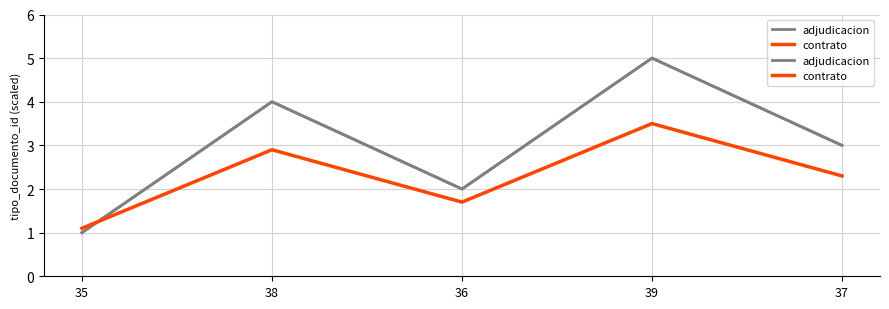

List the series in order of their peak value, highest first.

adjudicacion, contrato